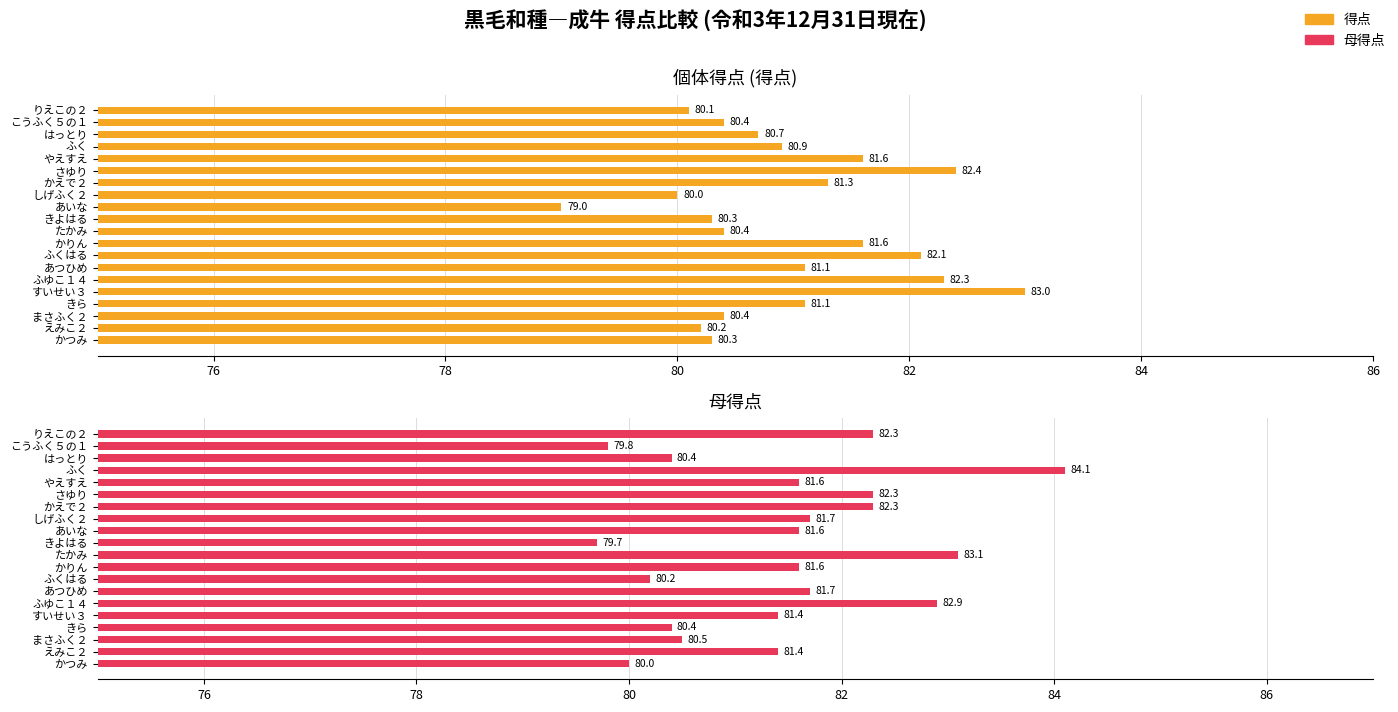

The value of 得点 at あいな is 34.2. True or false?

False